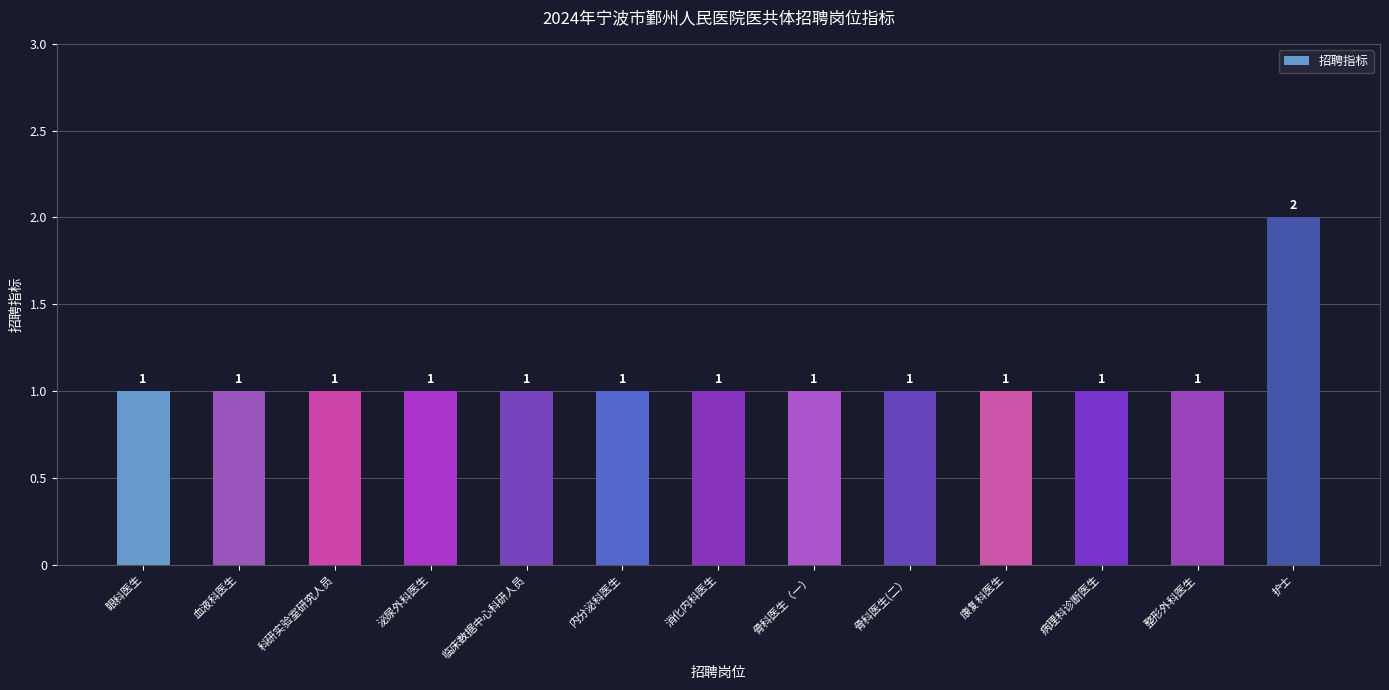

What value does the data have at 临床数据中心科研人员?

1